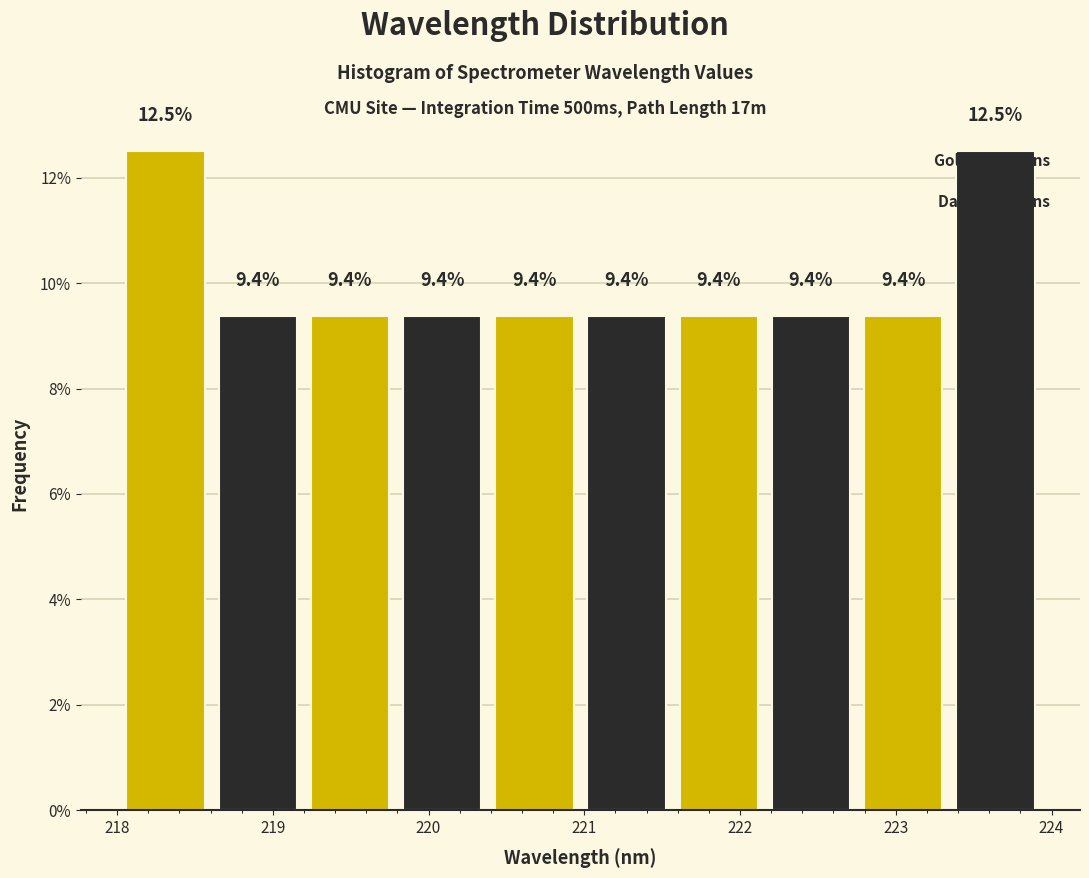

Reading left to right, list every bar in this chart as the range it spans on the x-axis followed by its height. The bar edges are not printed on the chart, so give them approximately, as read against the axis.

218.1 to 218.7: 12.5
218.7 to 219.2: 9.4
219.2 to 219.8: 9.4
219.8 to 220.4: 9.4
220.4 to 221.0: 9.4
221.0 to 221.6: 9.4
221.6 to 222.2: 9.4
222.2 to 222.8: 9.4
222.8 to 223.4: 9.4
223.4 to 224.0: 12.5